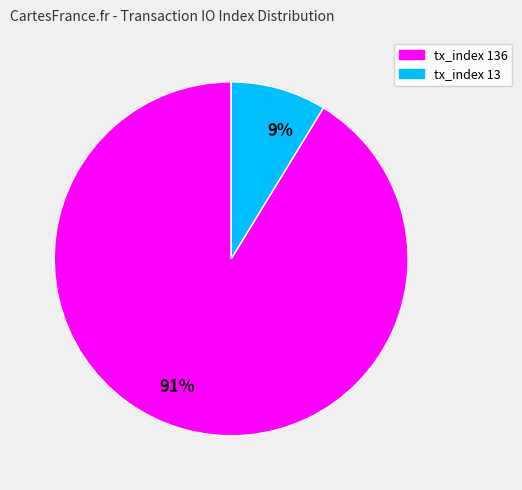

What is the largest slice in the pie chart?

91%